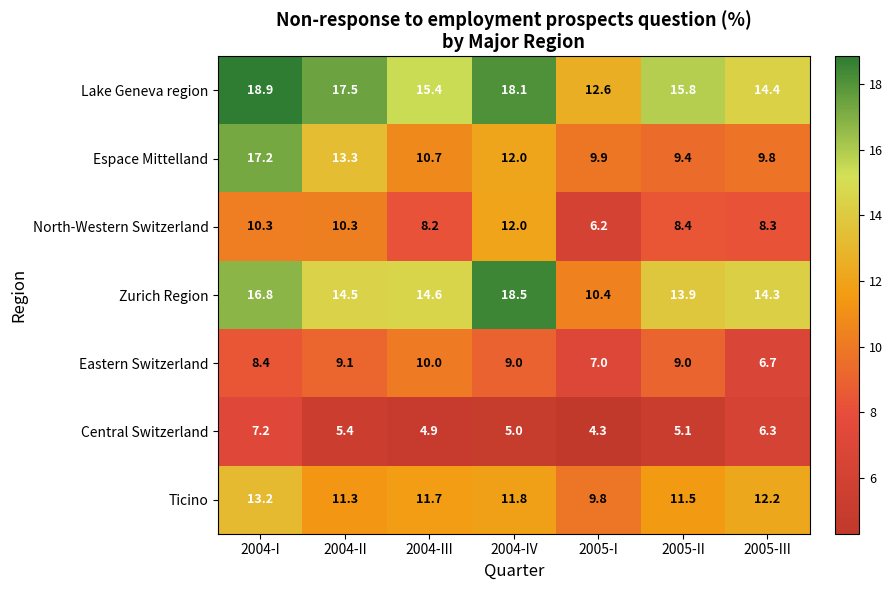

Is the value of Ticino at 2004-I greater than the value of Espace Mittelland at 2004-III?

Yes